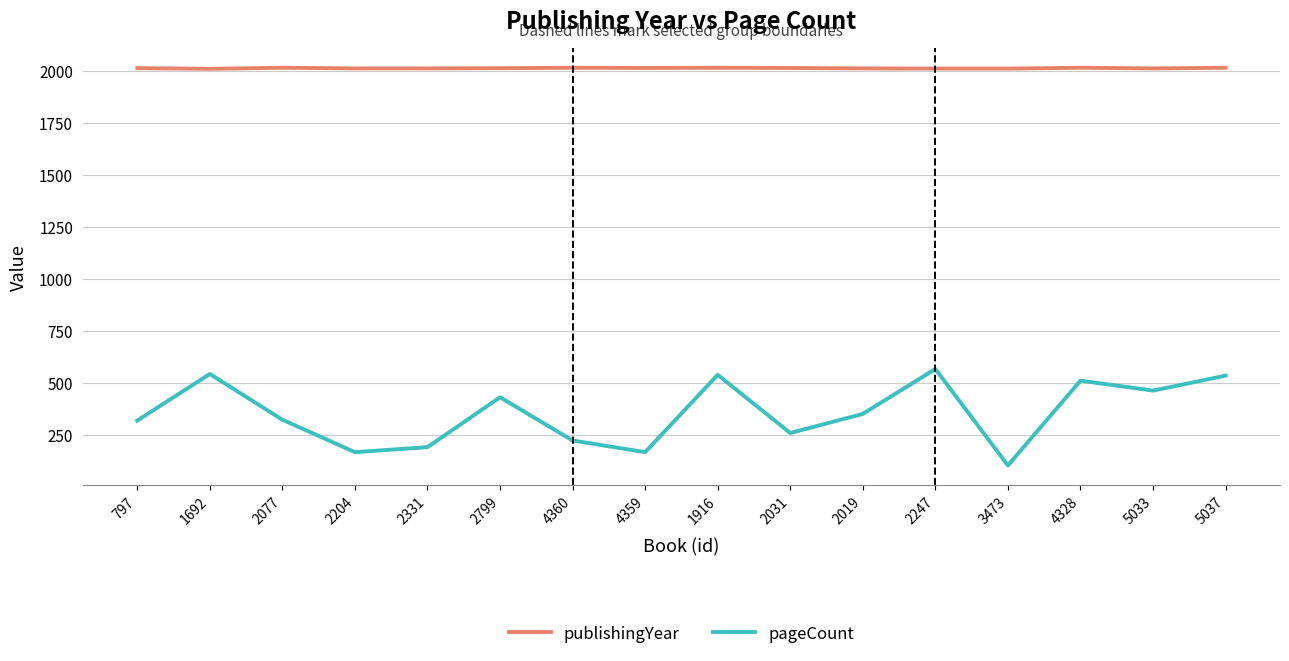

The pageCount series shows 280 at 1916. True or false?

False